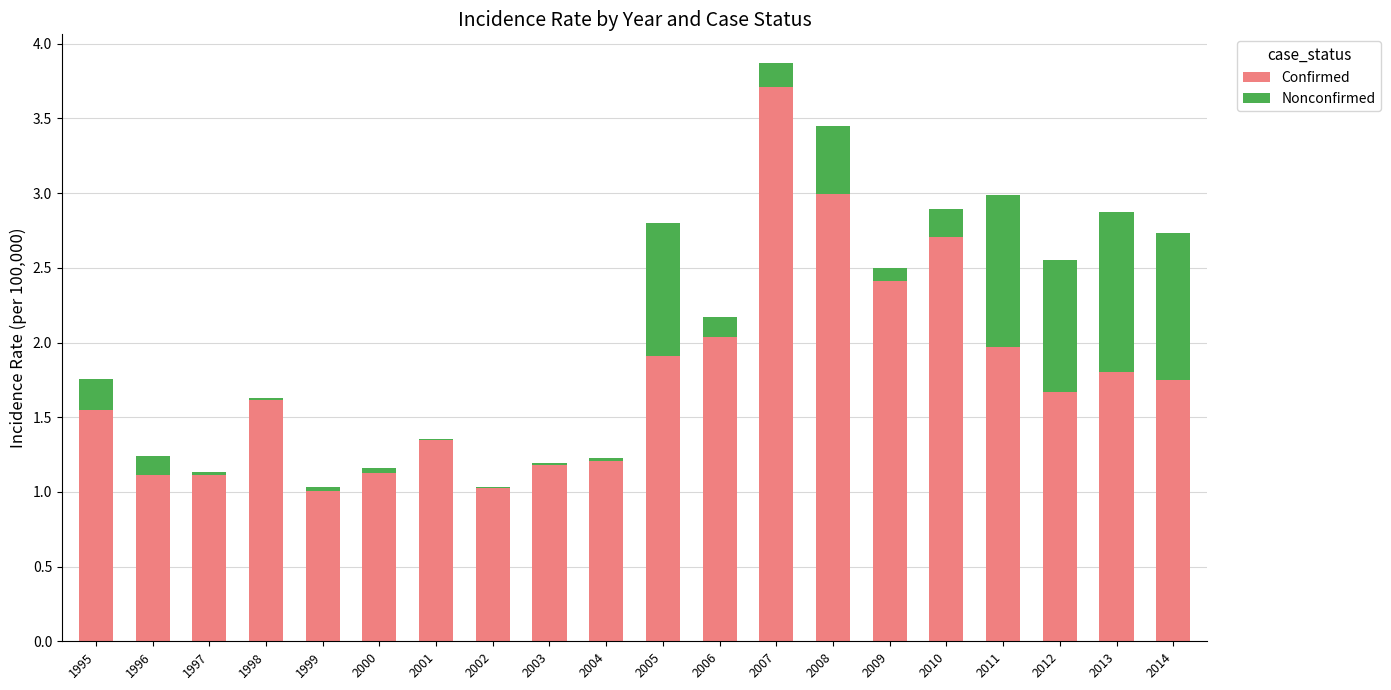

What is the approximate value of Confirmed at 2013?

1.8